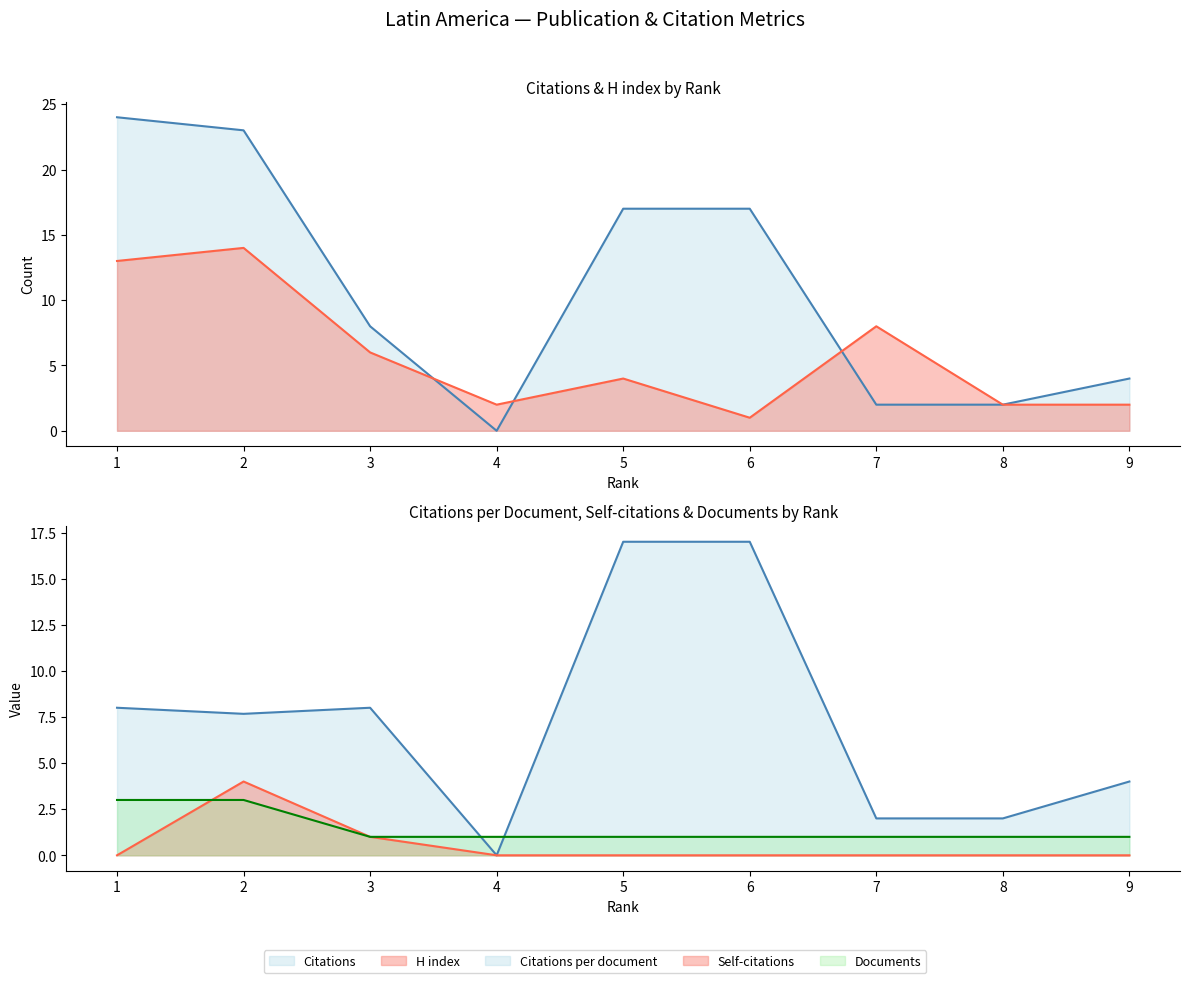

Reading left to right, what are all the values shown in this chart?

Citations: 1=24.0	2=23.0	3=8.0	4=0.0	5=17.0	6=17.0	7=2.0	8=2.0	9=4.0
Self-citations: 1=0.0	2=4.0	3=1.0	4=0.0	5=0.0	6=0.0	7=0.0	8=0.0	9=0.0
H index: 1=13.0	2=14.0	3=6.0	4=2.0	5=4.0	6=1.0	7=8.0	8=2.0	9=2.0
Citations per document: 1=8.0	2=7.7	3=8.0	4=0.0	5=17.0	6=17.0	7=2.0	8=2.0	9=4.0
Documents: 1=3.0	2=3.0	3=1.0	4=1.0	5=1.0	6=1.0	7=1.0	8=1.0	9=1.0